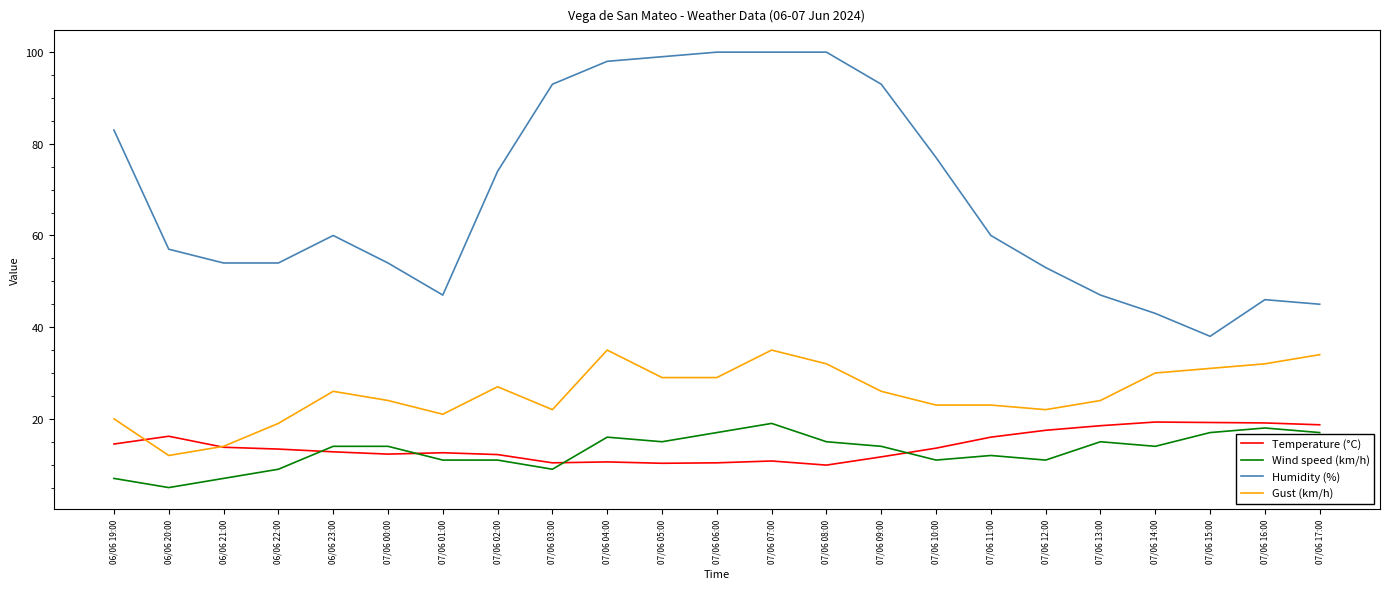

True or false: Temperature (°C) and Humidity (%) intersect in this chart.

False